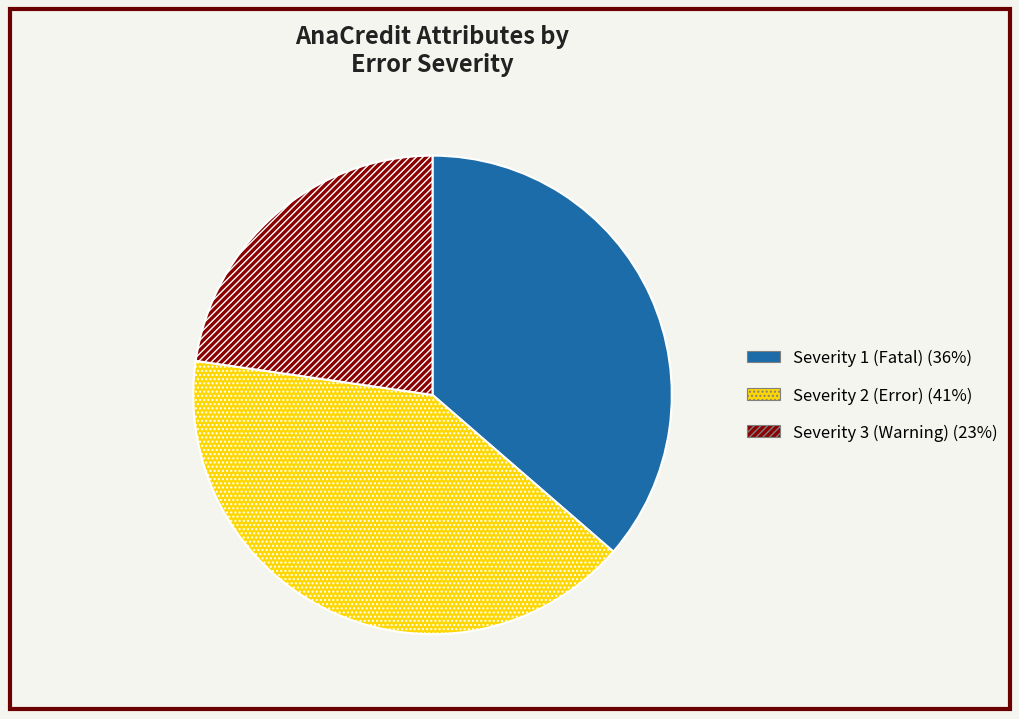

Is there any slice that represents more than half of the pie?

No